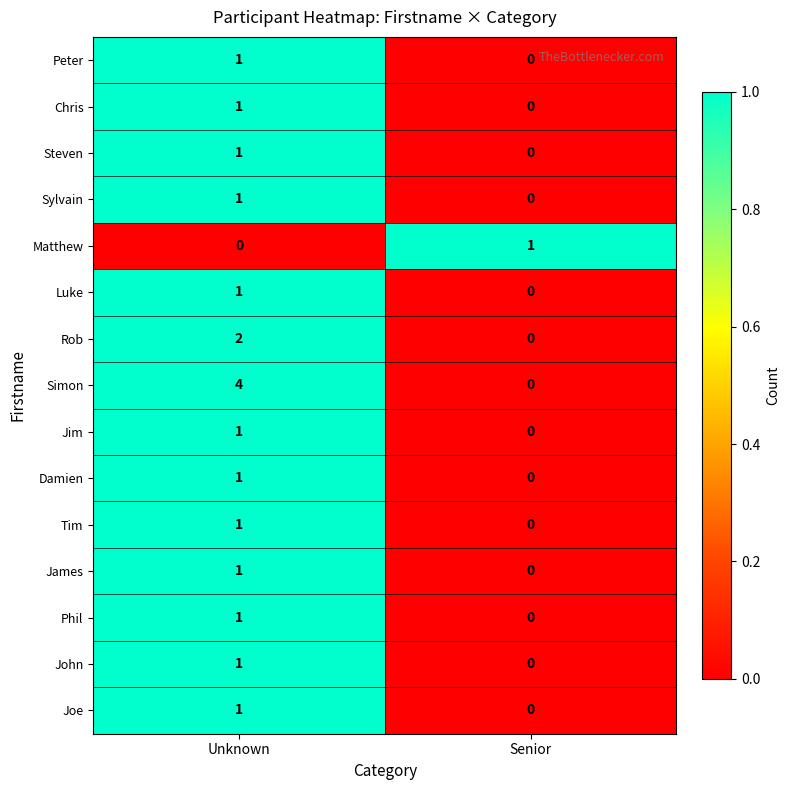

What is the sum of the Simon values at Unknown and Senior?

4